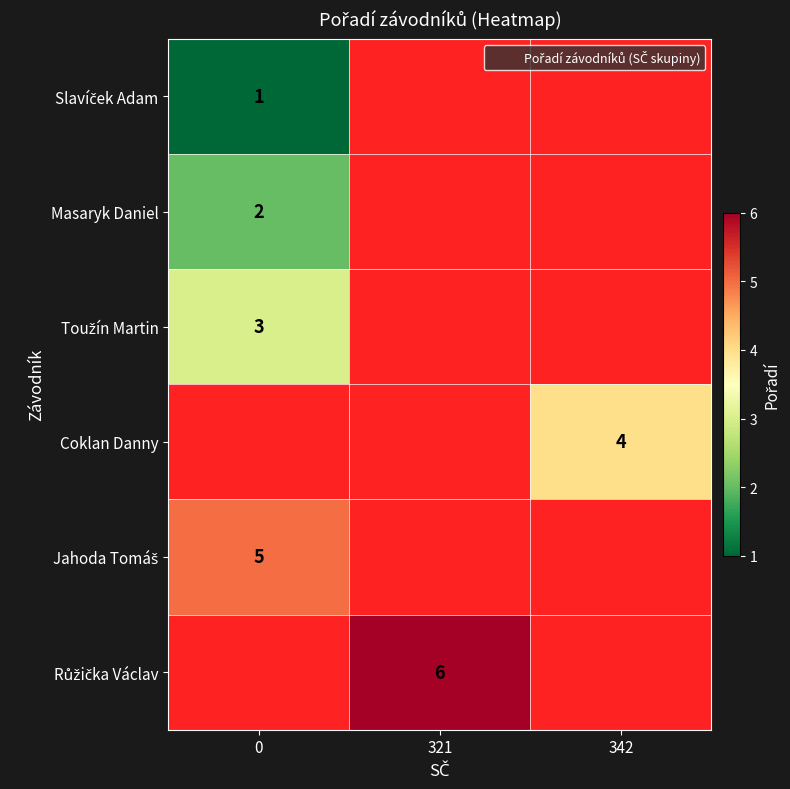

At how many categories does at least one series exceed 5?

1